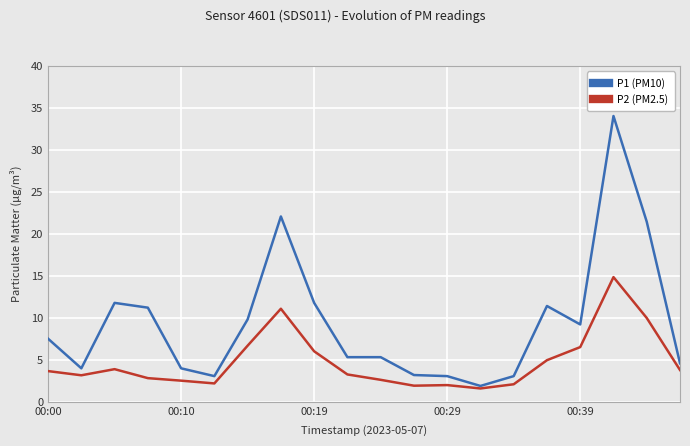

What is the lowest value of the P1 (PM10) series?

1.9